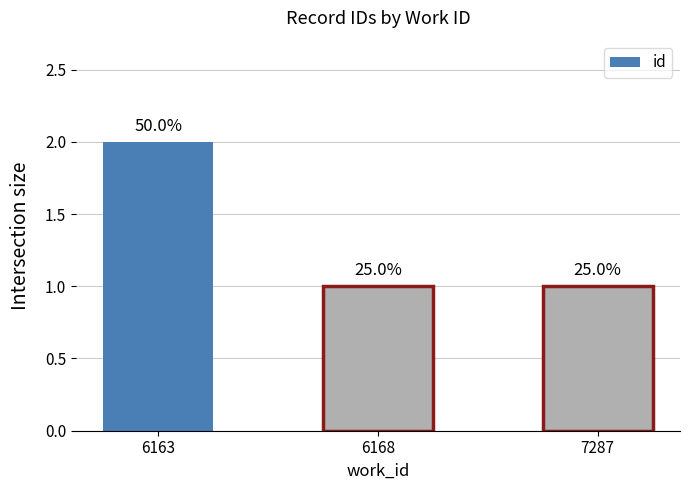

How many bars are there in total?

3